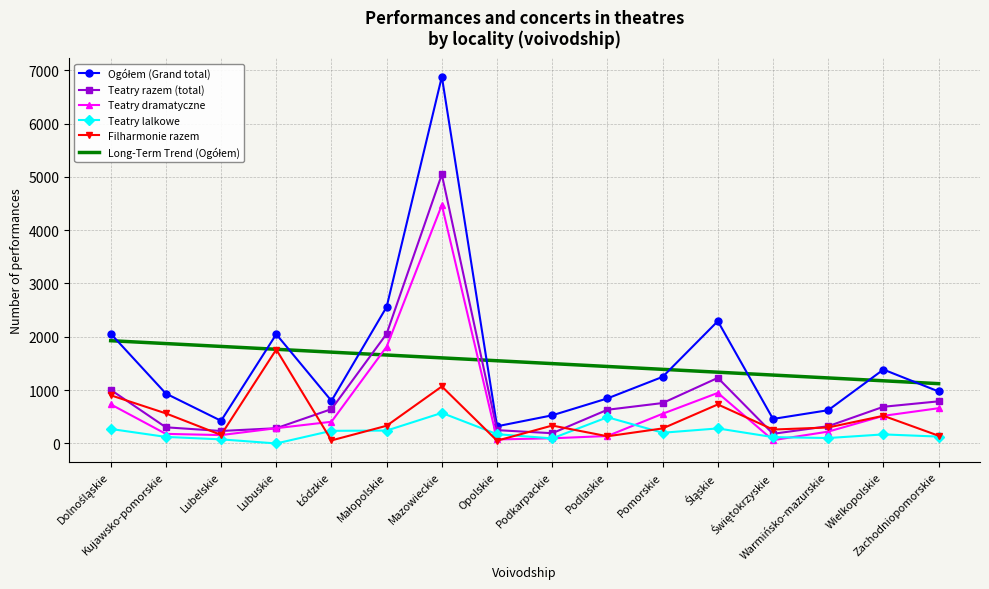

Where does the Teatry lalkowe series first go above 174?

Dolnośląskie